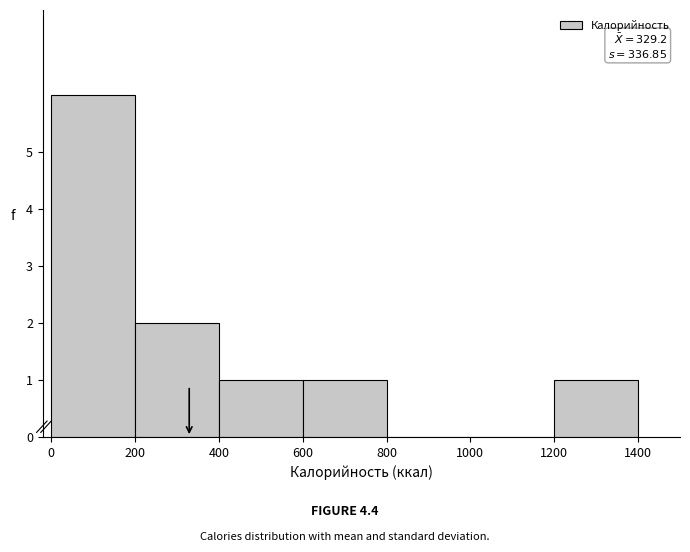

Over which range of the x-axis is the bar tallest?

0 to 200